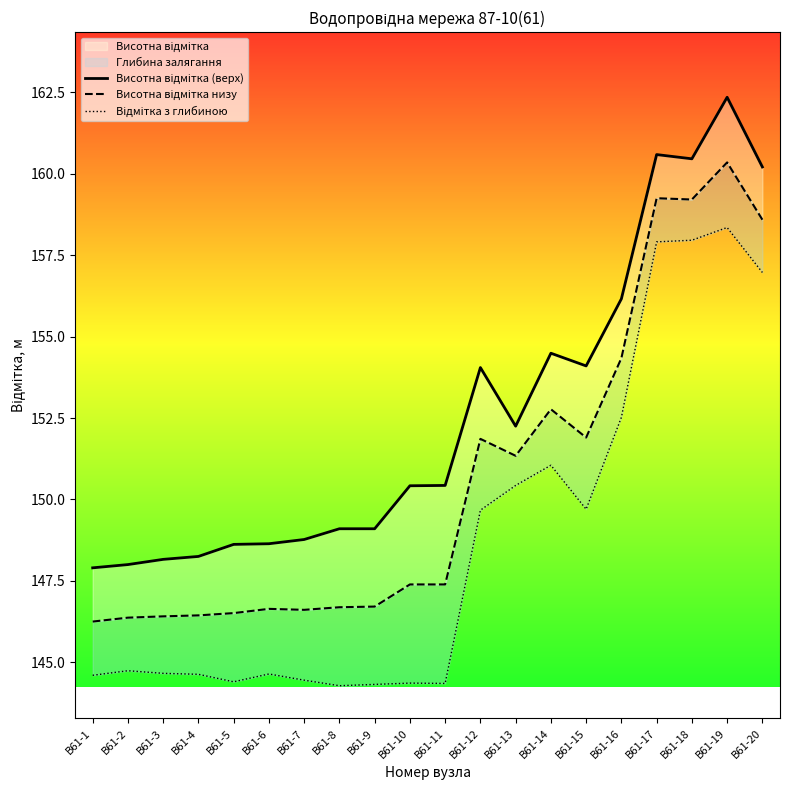

Where does the Висотна відмітка (верх) series first go above 150?

В61-10